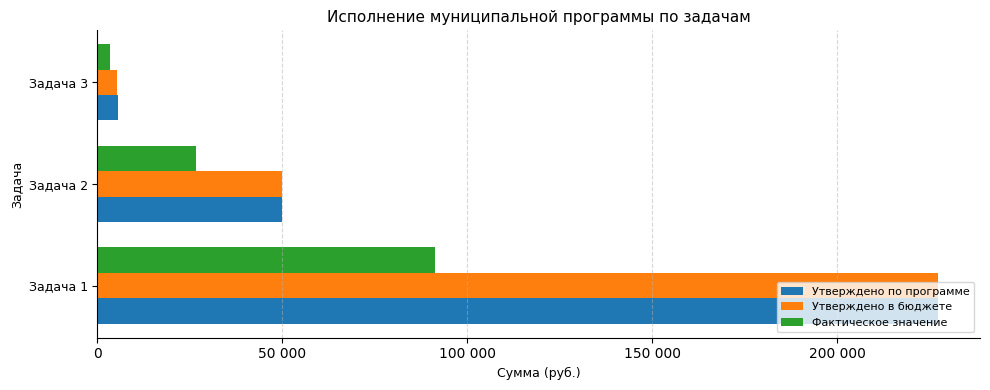

Rank the categories by Утверждено в бюджете value from lowest to highest.

Задача 3, Задача 2, Задача 1